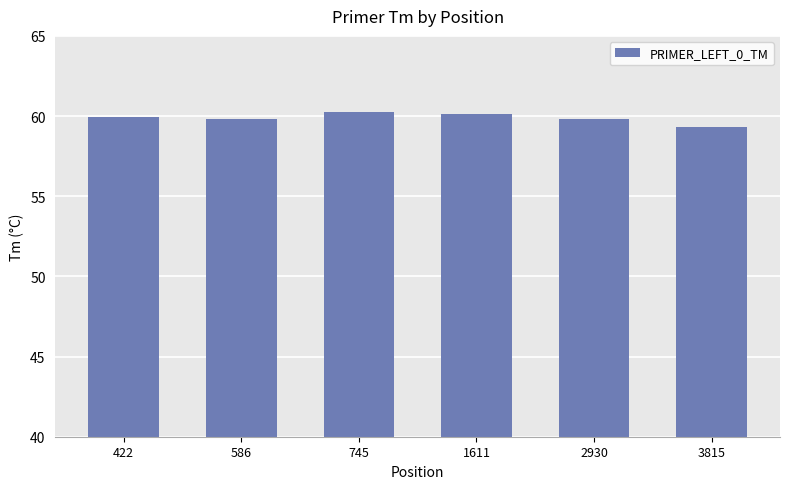

What is the maximum value shown in the chart?

60.3